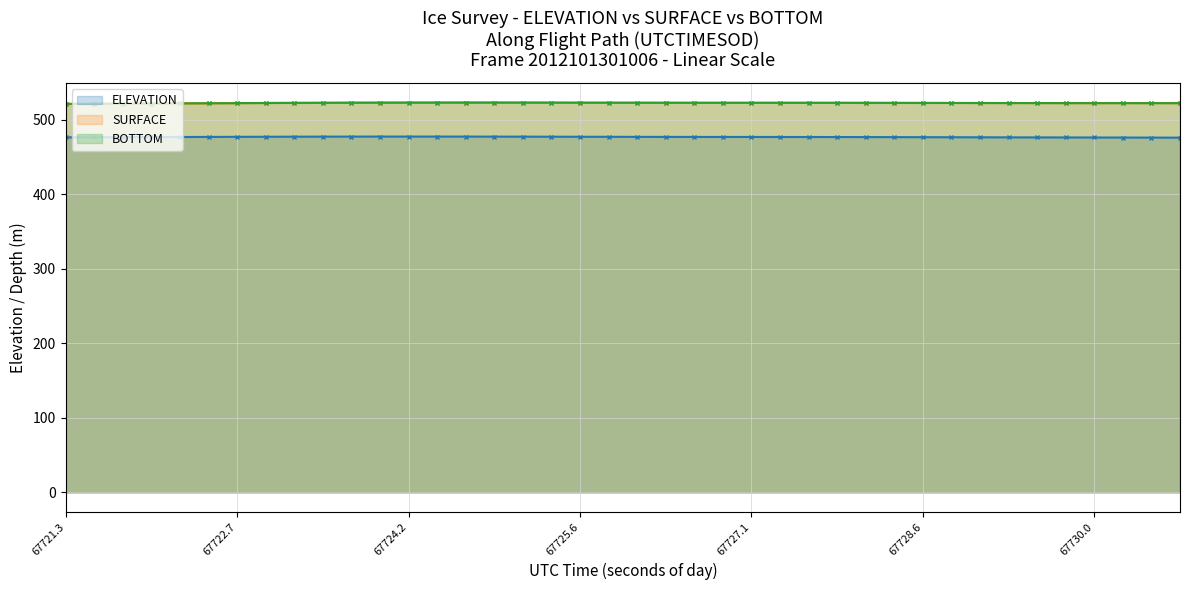

The SURFACE (line) series shows 522.4 at 29. True or false?

True